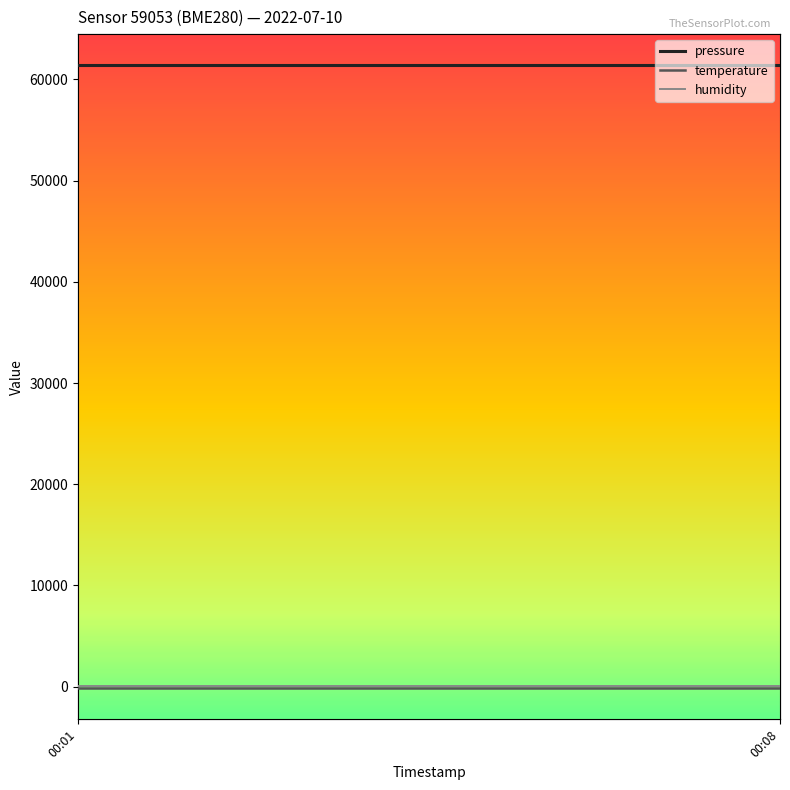

What is the sum of all pressure values?

920835.9